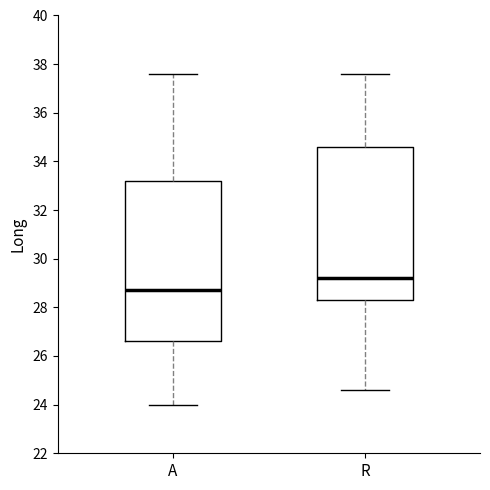

Where is the upper edge of the box for R on the y-axis? The values are not printed on the chart, so give them approximately, as read against the axis.

34.6